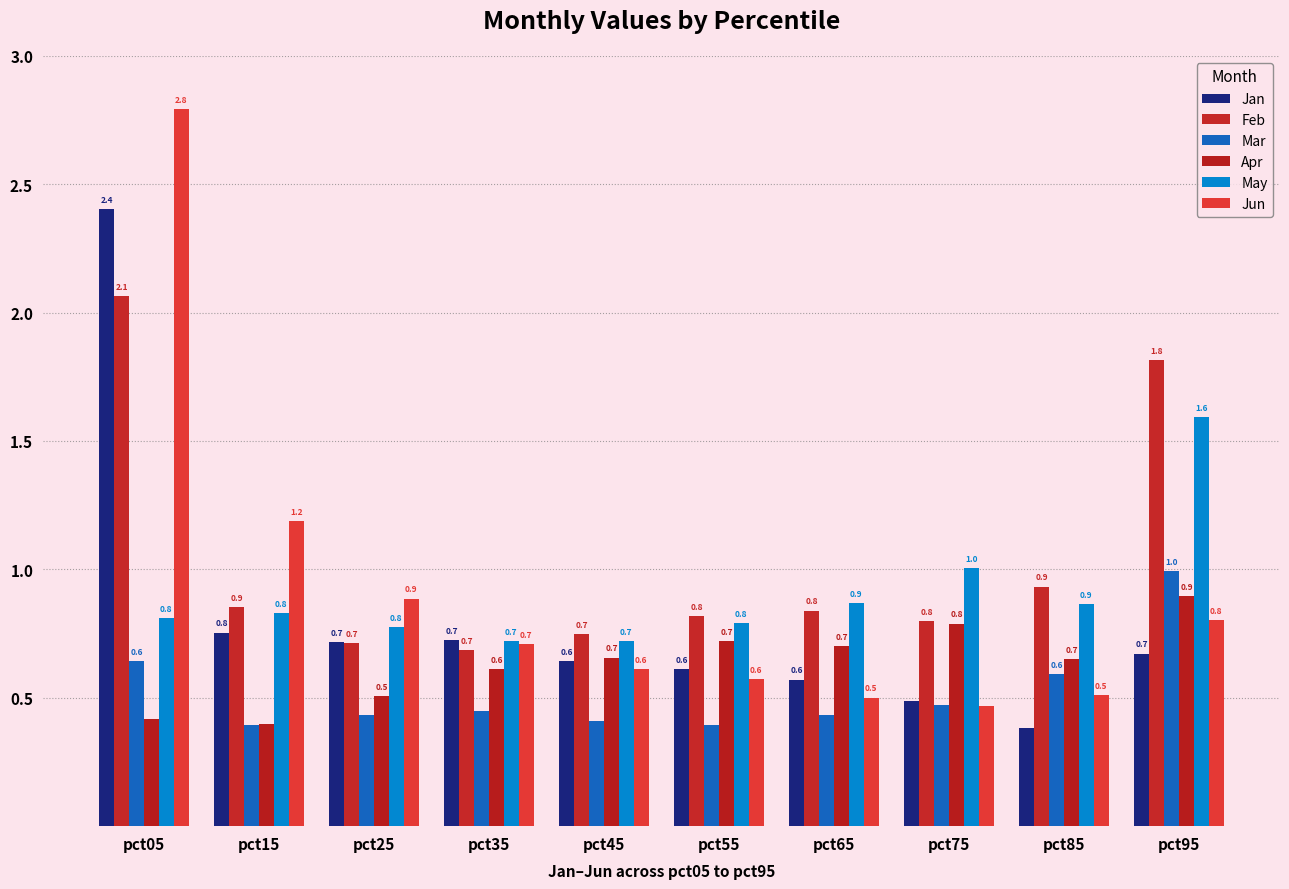

Is the value of Apr at pct35 greater than the value of May at pct45?

No